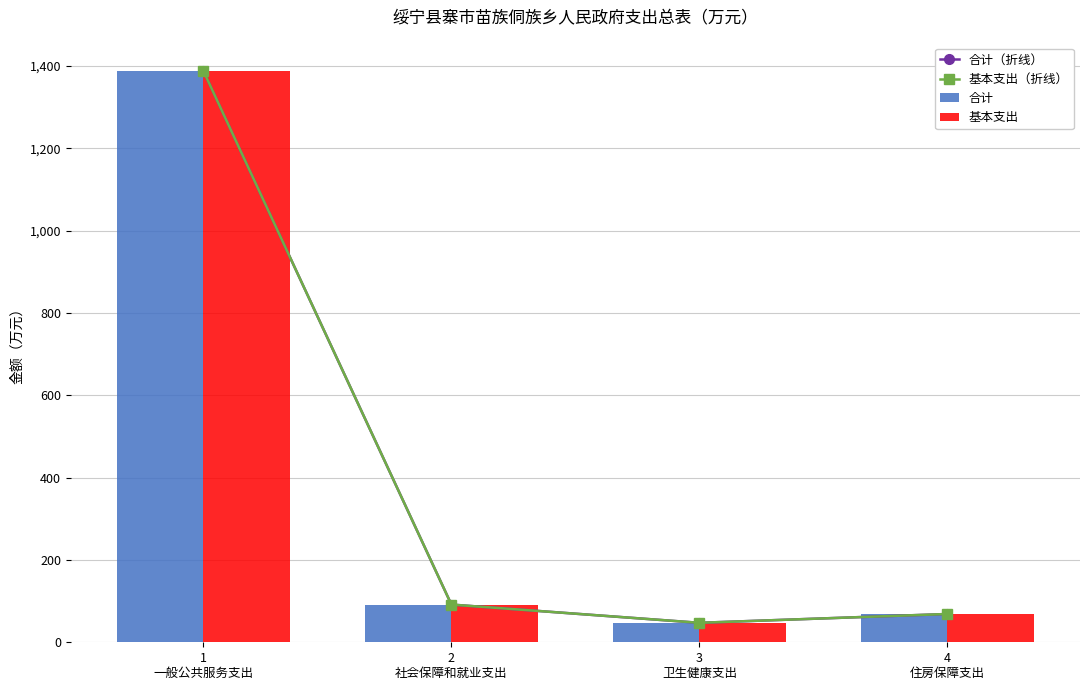

Reading right to left, extract all data points from this chart.

合计（折线）: 68.7	47.3	91.6	1387.8
基本支出（折线）: 68.7	47.3	91.6	1387.8
合计: 68.7	47.3	91.6	1387.8
基本支出: 68.7	47.3	91.6	1387.8